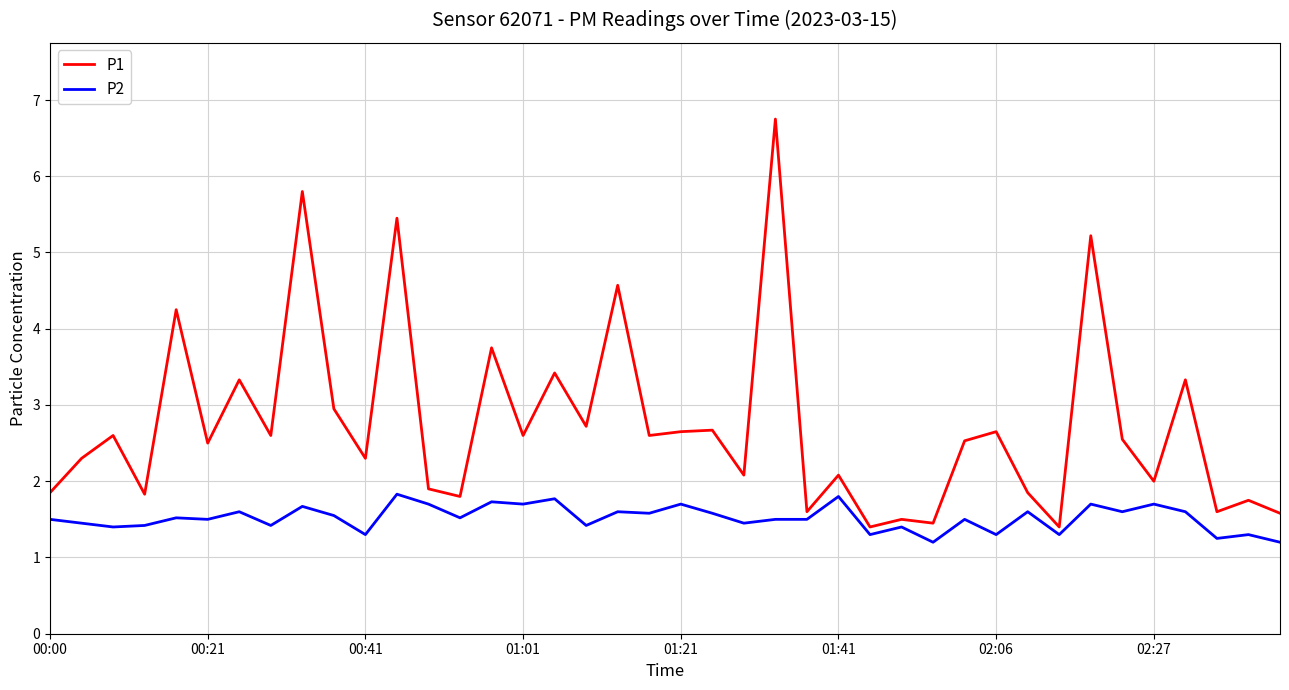

List the series in order of their overall mean, lowest first.

P2, P1